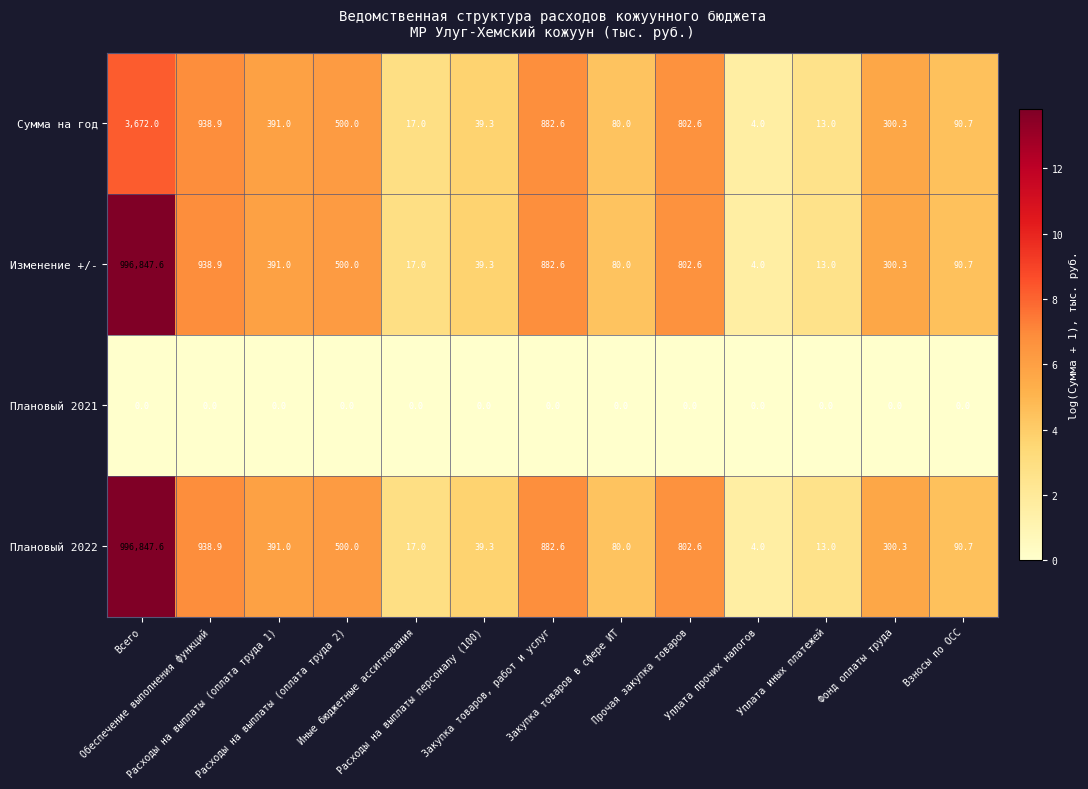

Which label corresponds to the largest value in the chart?

Всего